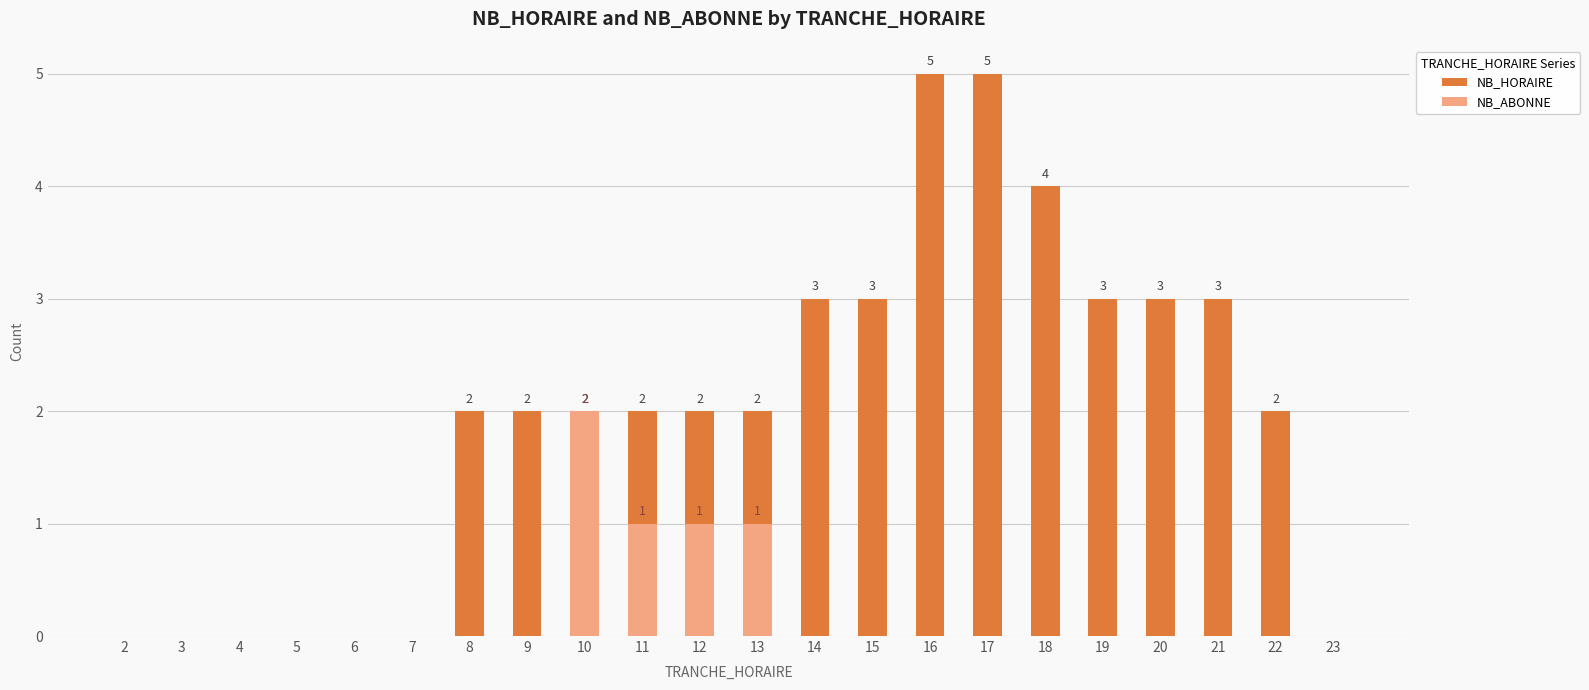

What is the spread (max minus min) of values at 9?

2